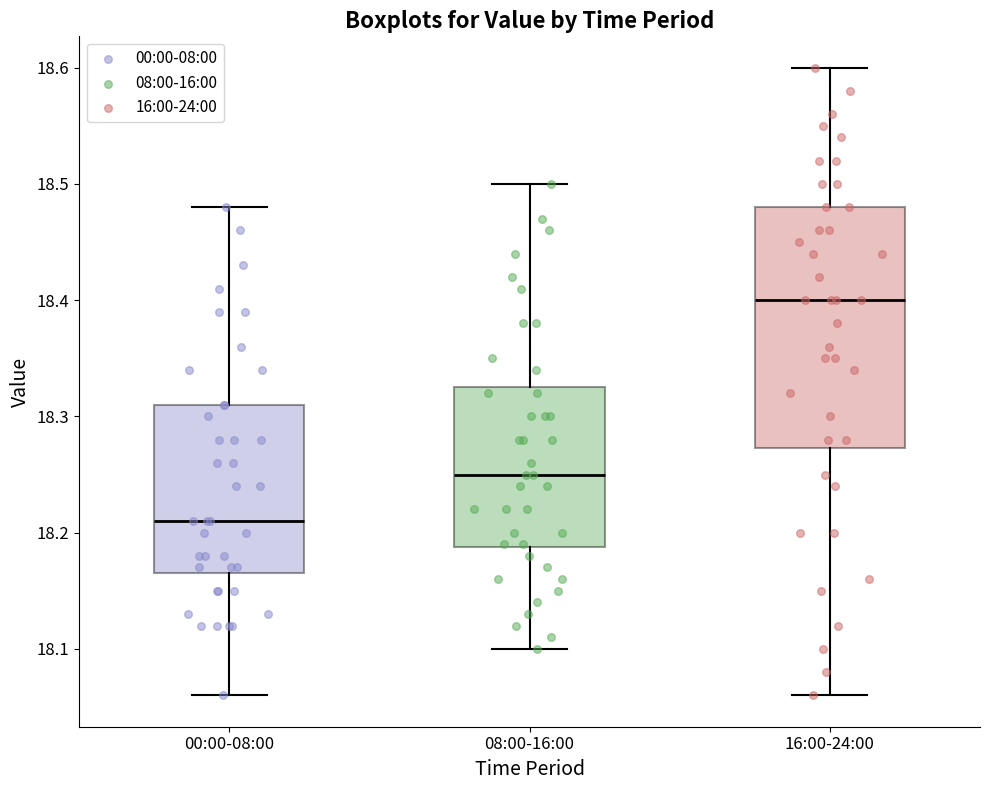

Where does the upper whisker of the box for 08:00-16:00 end on the y-axis? The values are not printed on the chart, so give them approximately, as read against the axis.

18.50